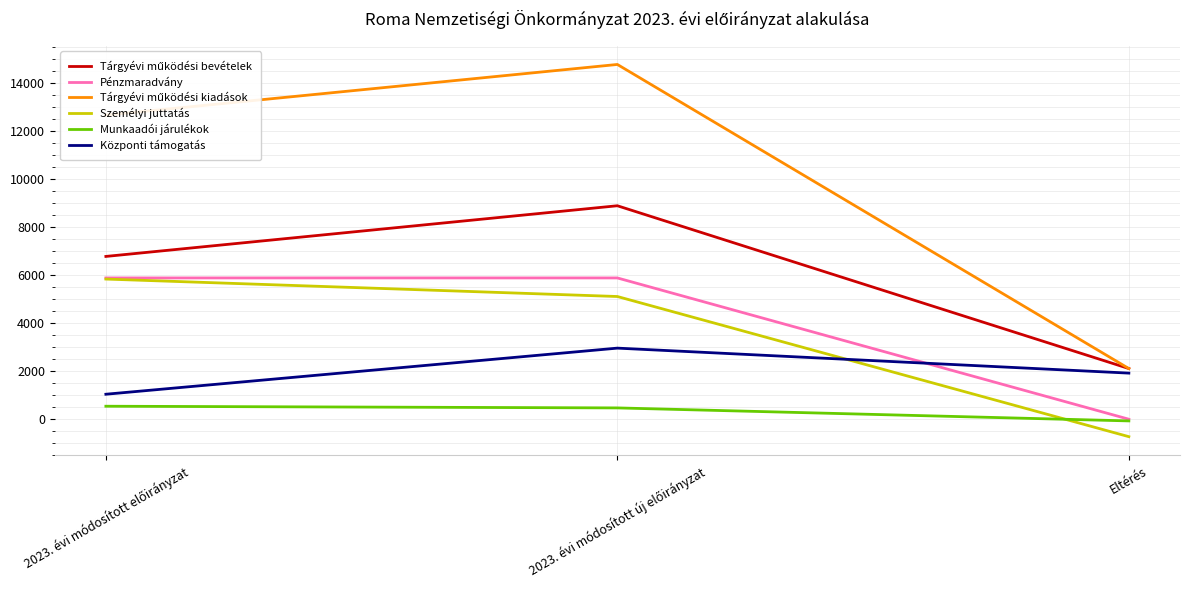

At how many categories does at least one series exceed 8898?

2